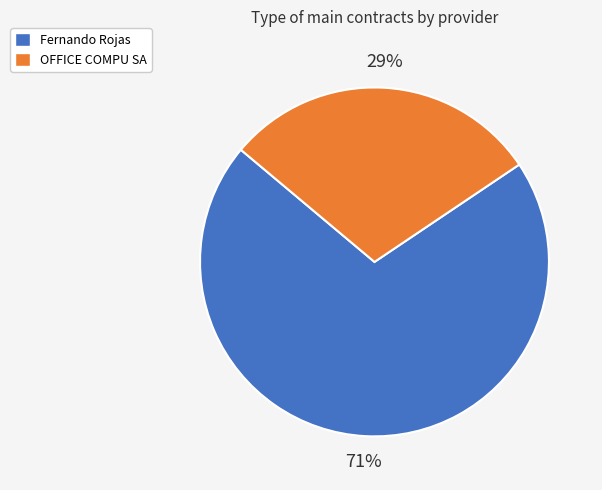

Which slice is the largest?

Fernando Rojas